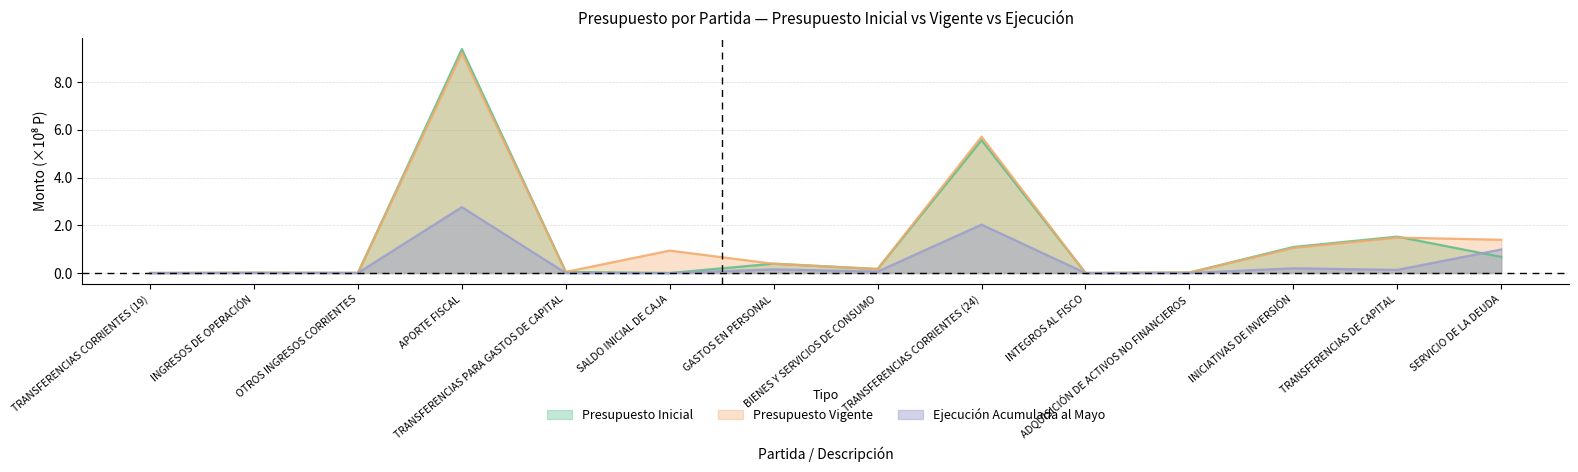

At how many categories does at least one series exceed 5?

2